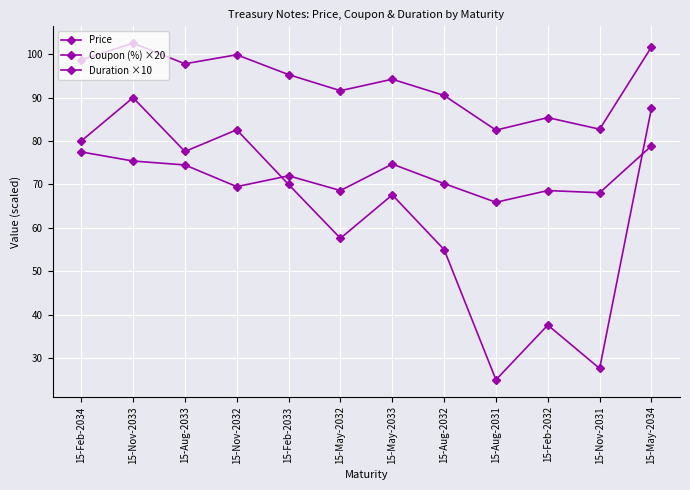

What is the lowest value of the Price series?

82.5